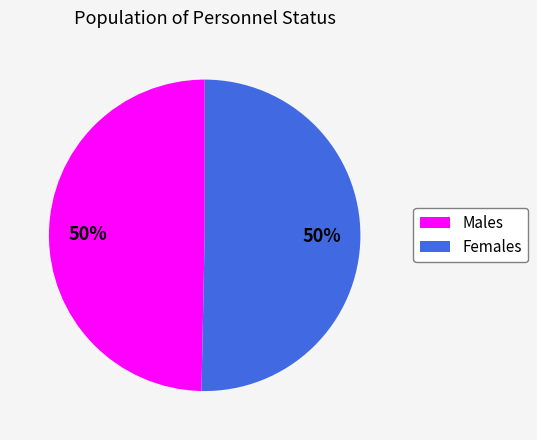

What is the ratio of the value at Males to the value at Females?

1.0